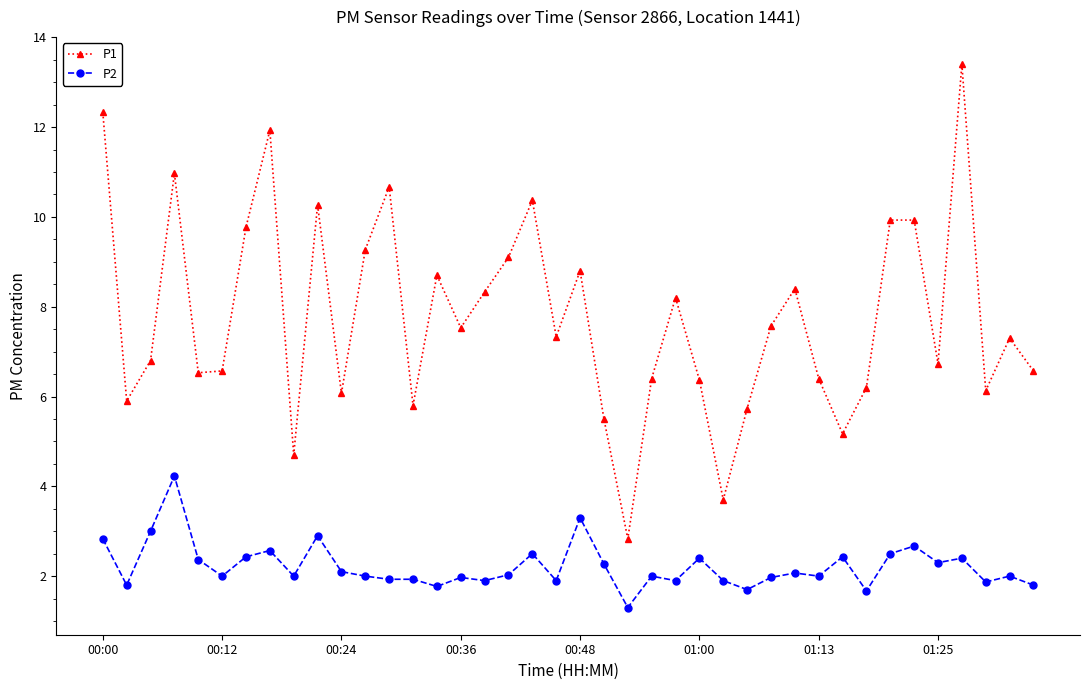

Which series has the largest range (max minus min)?

P1